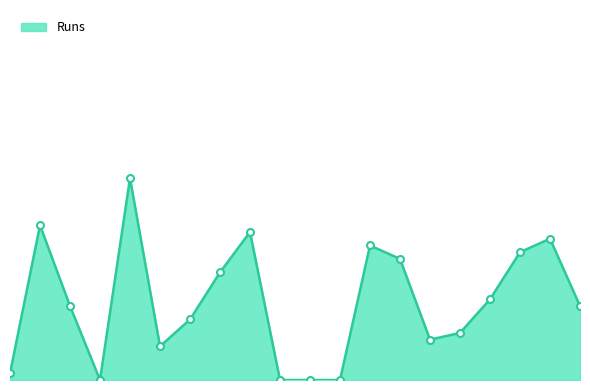

Is this an area chart (filled region under the line)?

Yes